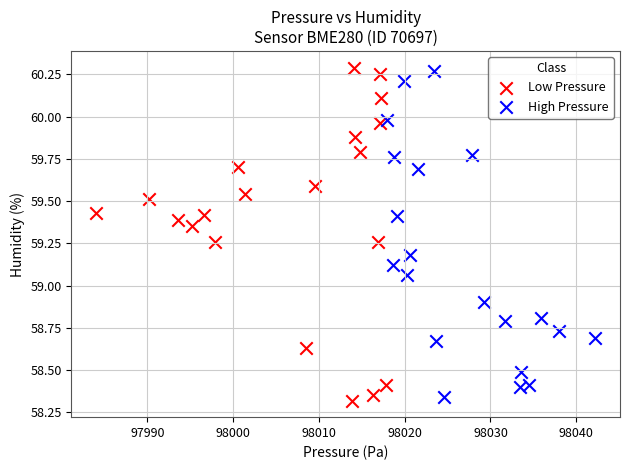

What are all the series names shown in the legend?

Low Pressure, High Pressure